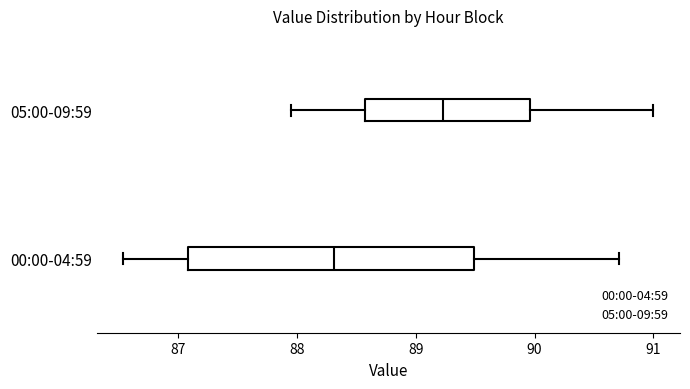

Which box is the widest, from its left edge to its right edge?

00:00-04:59